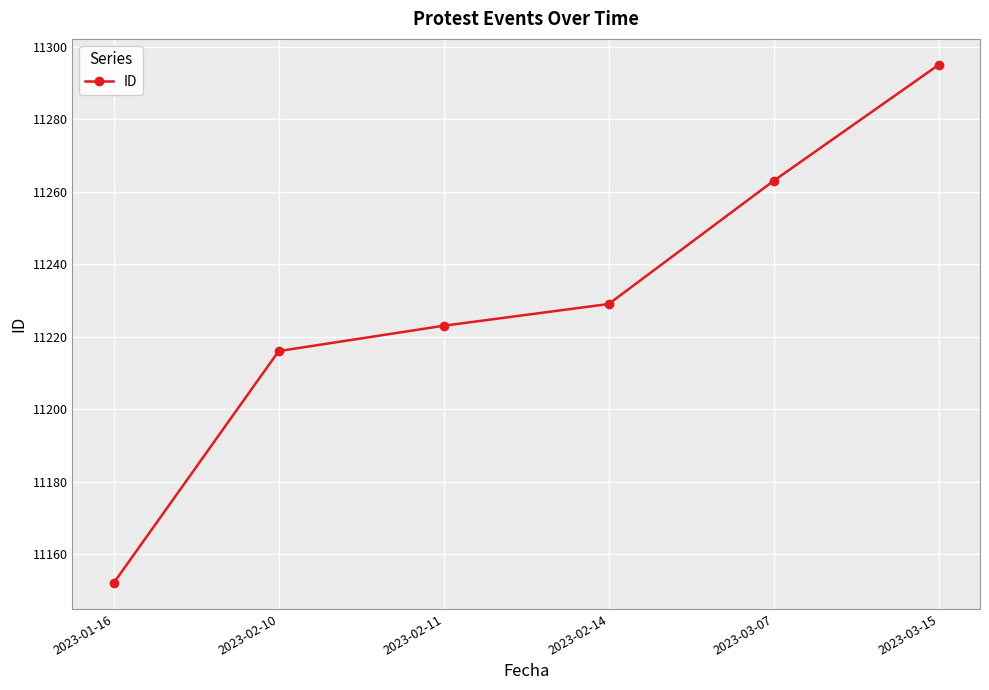

What is the label of the 5th point from the right?

2023-02-10